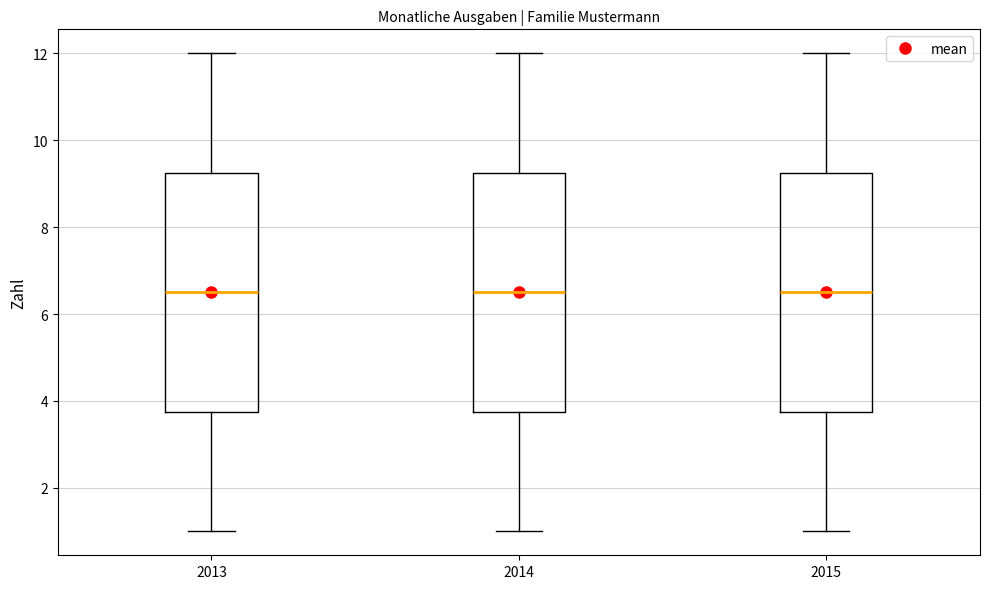

Reading left to right, transcribe this box plot: for each box, give where its median line is, the range the box spans, and where its two whiskers end, as read against the y-axis. The values are not printed on the chart, so give them approximately, as read against the axis.

2013: median 6.6, box 3.8 to 9.2, whiskers 1.0 to 12.0
2014: median 6.6, box 3.8 to 9.2, whiskers 1.0 to 12.0
2015: median 6.6, box 3.8 to 9.2, whiskers 1.0 to 12.0